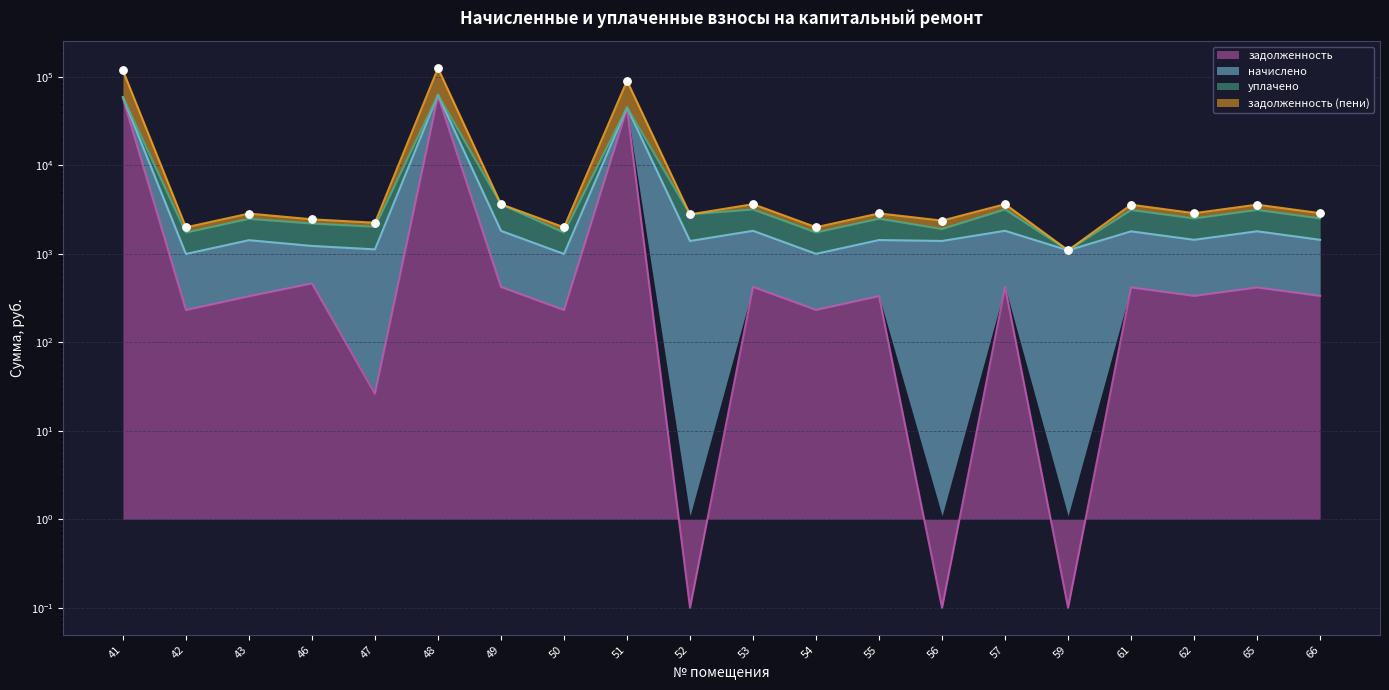

Which series has the largest total across all categories?

задолженность (пени)